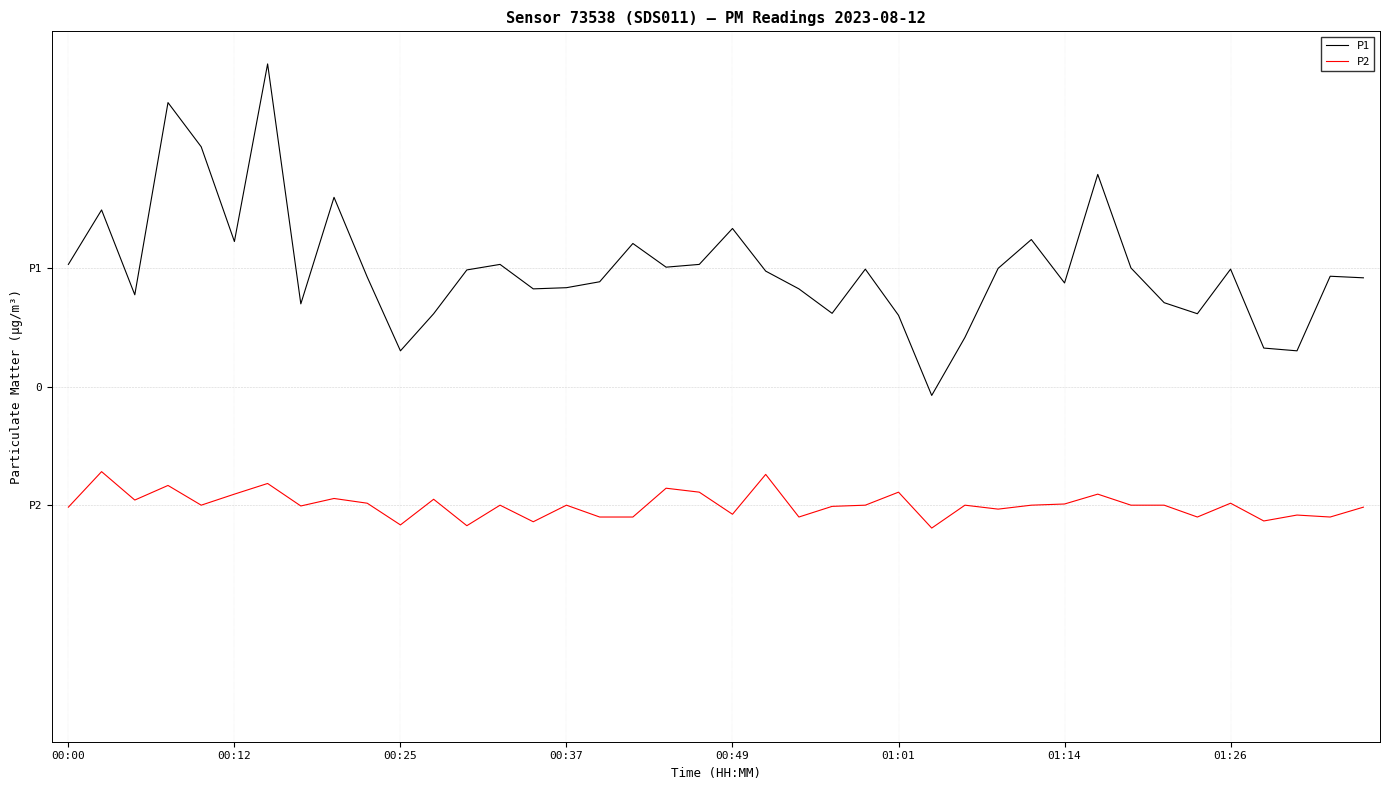

What are all the series names shown in the legend?

P1, P2